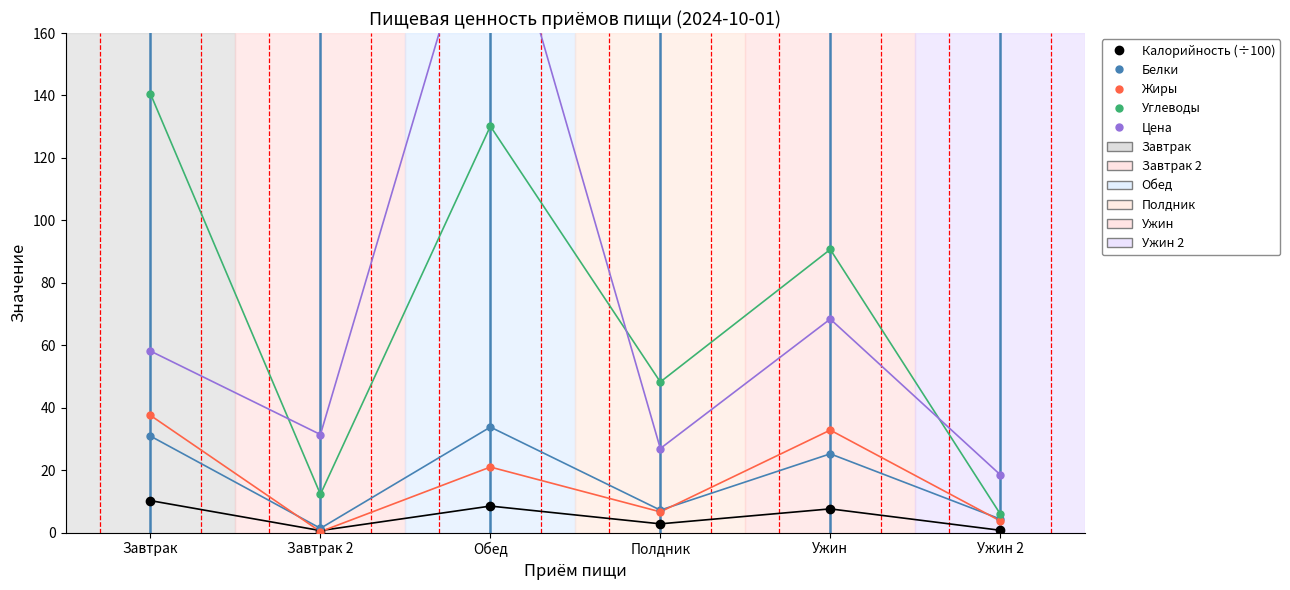

At which category does Жиры reach its first local peak?

Обед